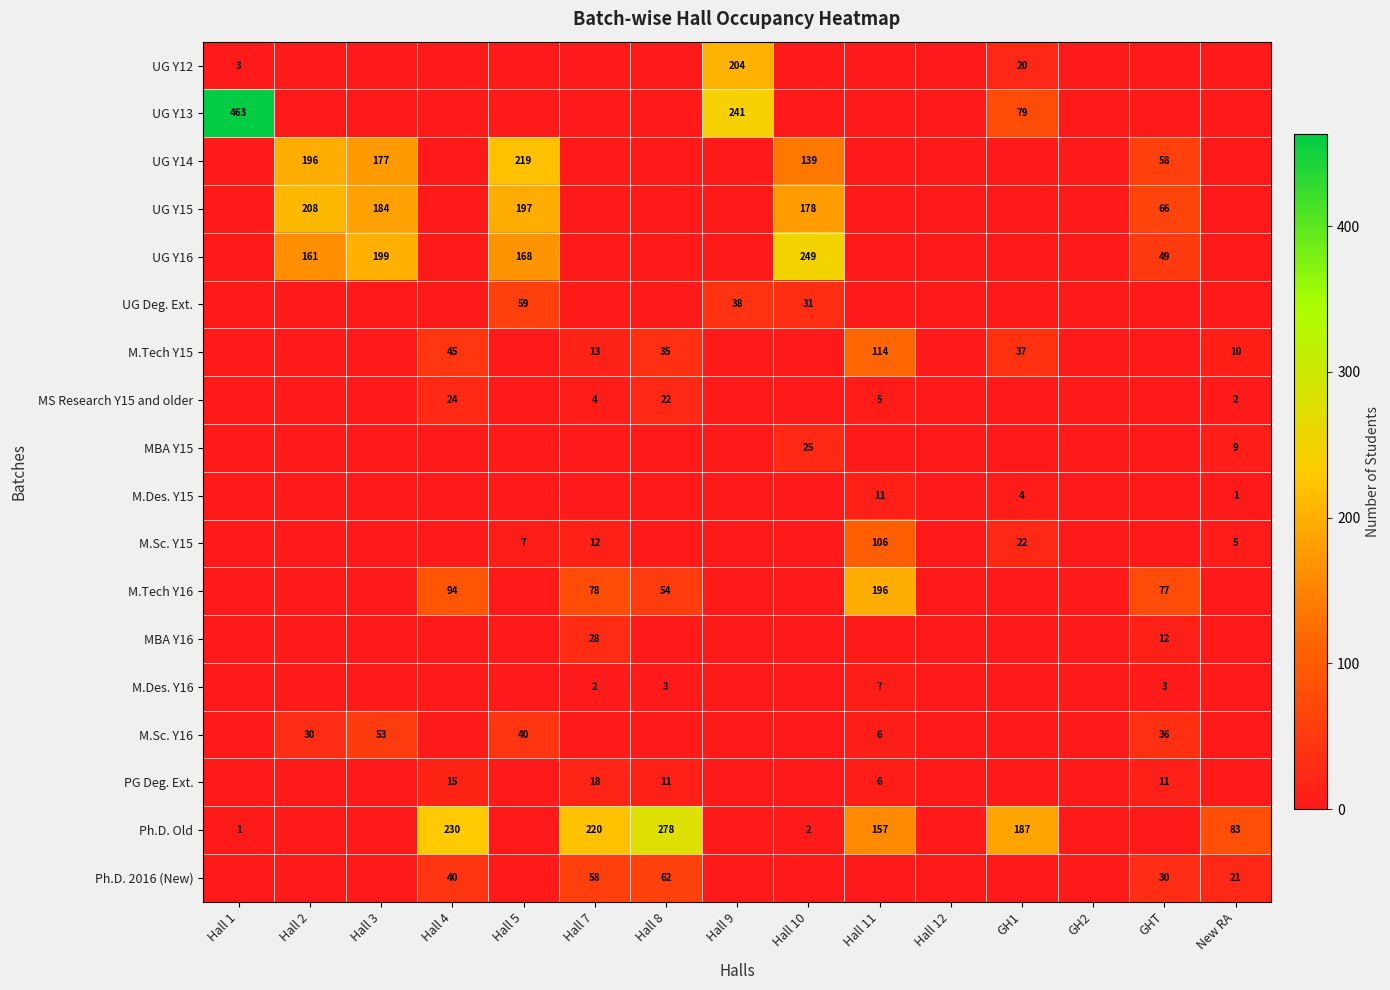

The value of M.Tech Y15 at New RA is 10. True or false?

True